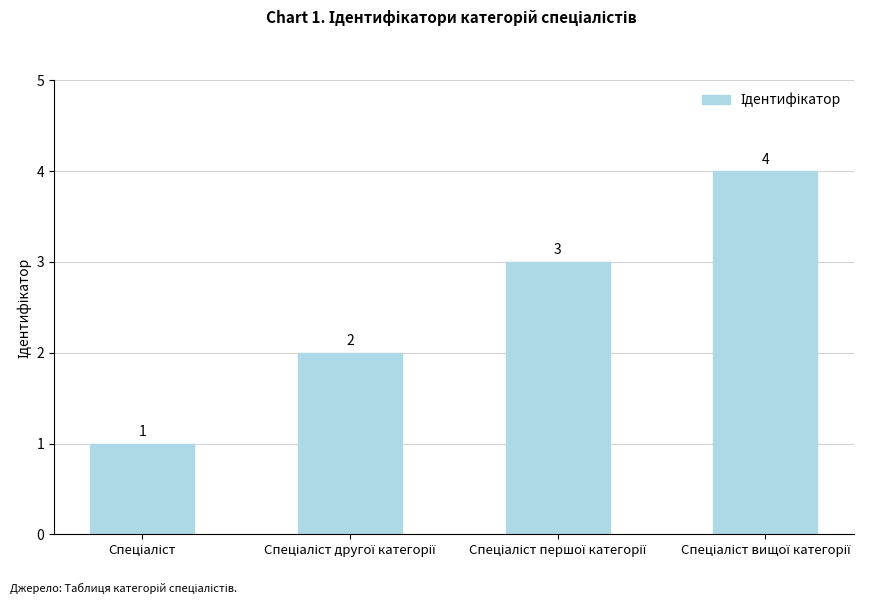

Count the number of data series in this chart.

1